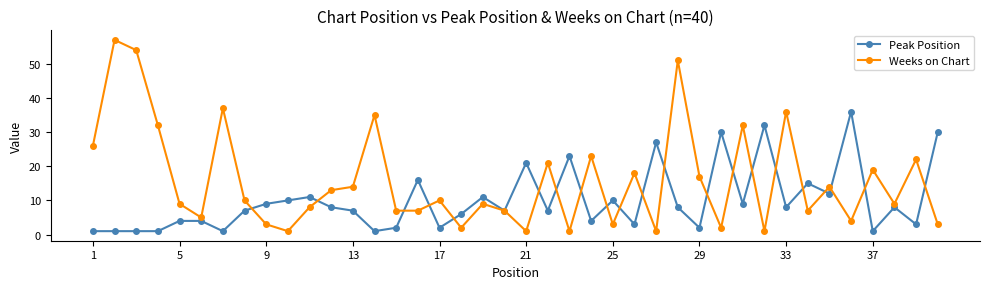

Which series has the largest total across all categories?

Weeks on Chart